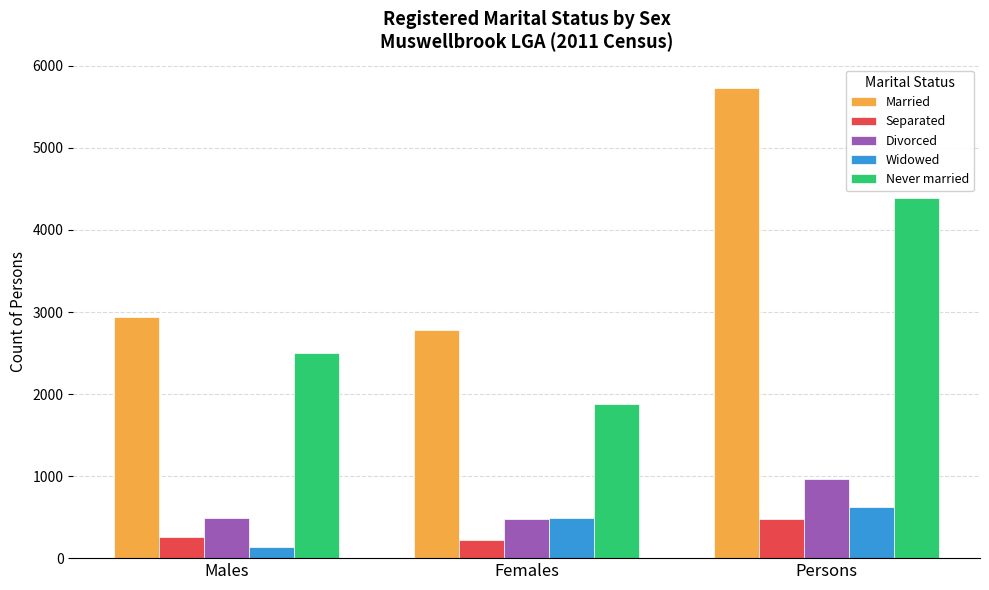

What is the spread (max minus min) of values at Females?

2560